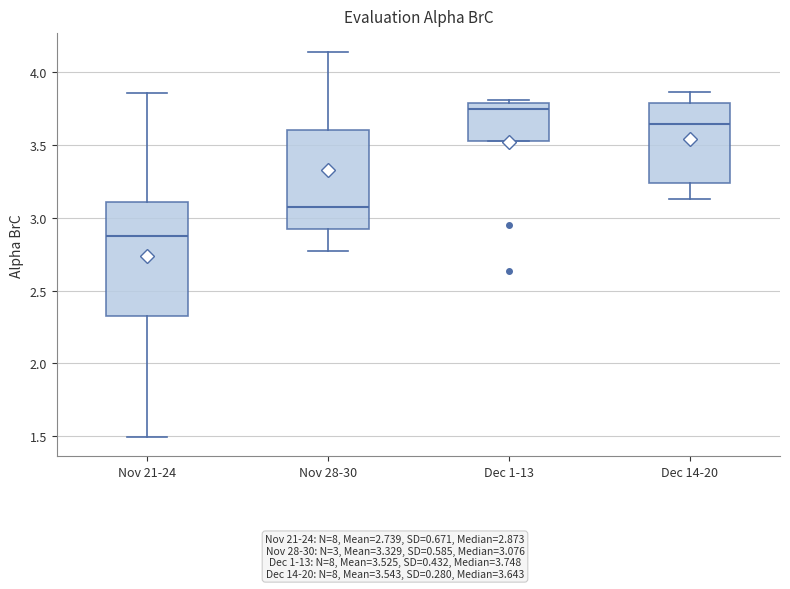

Reading left to right, read every box against the y-axis: the position of its median line, the range the box covers, and the ends of its whiskers. The values are not printed on the chart, so give them approximately, as read against the axis.

Nov 21-24: median 2.85, box 2.35 to 3.10, whiskers 1.50 to 3.85
Nov 28-30: median 3.10, box 2.95 to 3.60, whiskers 2.75 to 4.15
Dec 1-13: median 3.75, box 3.55 to 3.80, whiskers 3.55 to 3.80 (just above the box's upper edge)
Dec 14-20: median 3.65, box 3.25 to 3.80, whiskers 3.15 to 3.85